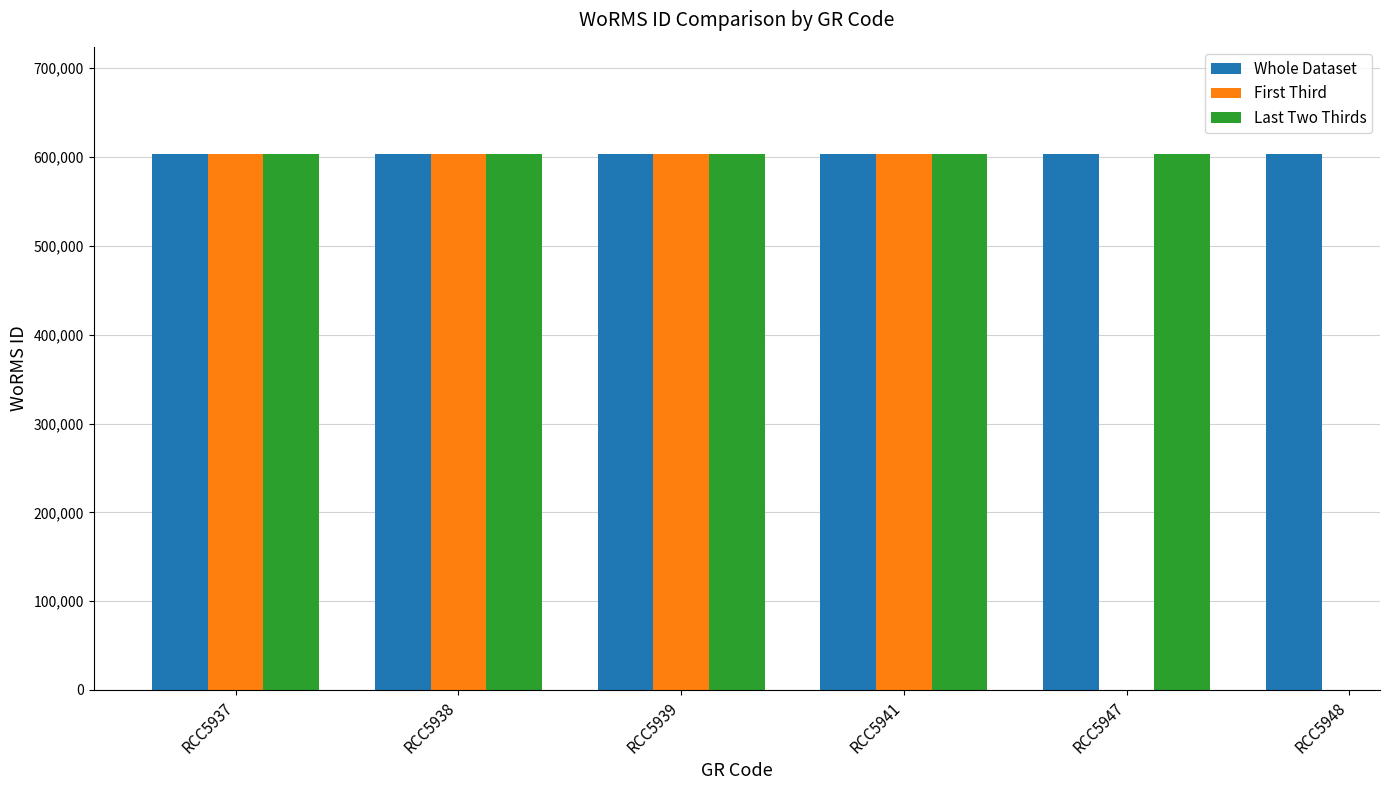

How many values in Last Two Thirds are above zero?

5